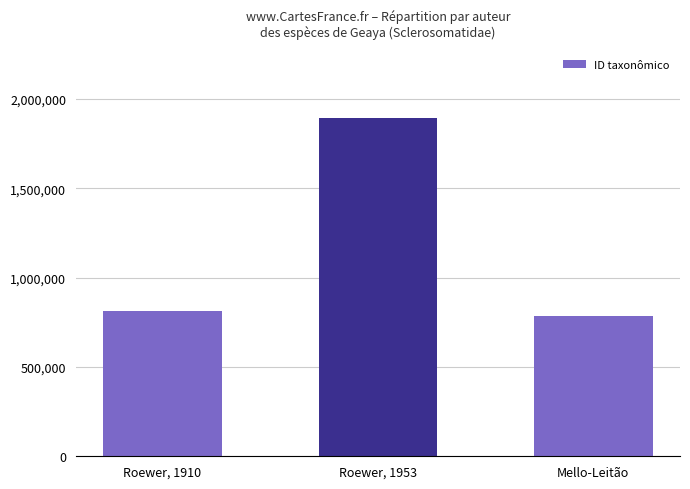

Count the number of data series in this chart.

1